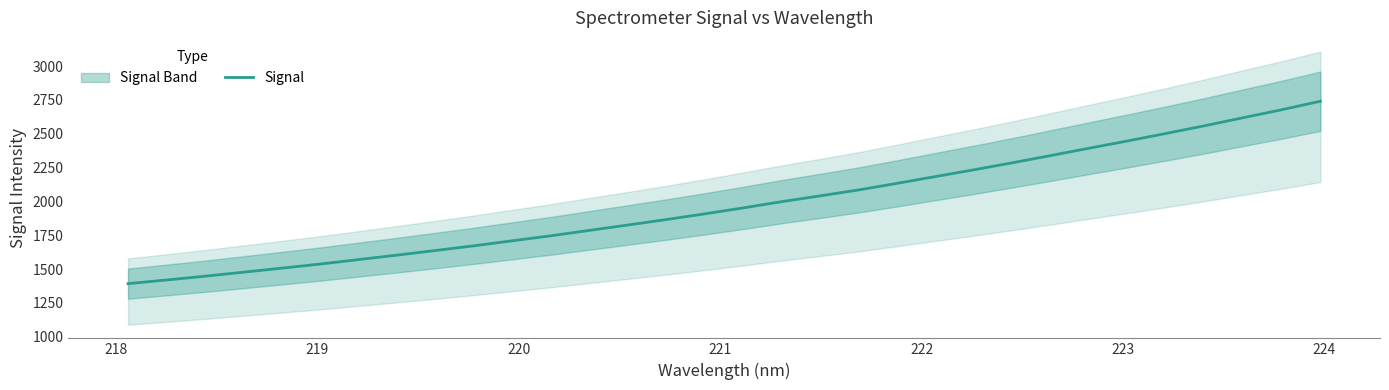

What is the value of the 2nd point from the left?

1419.3